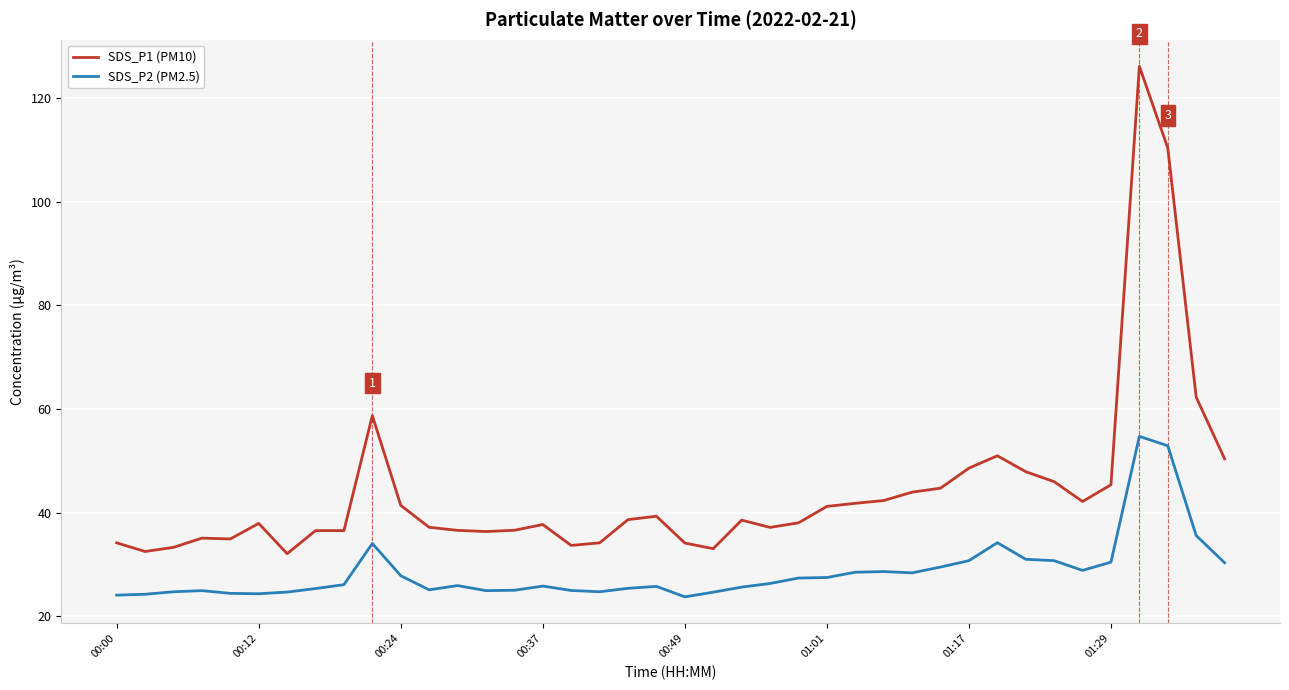

What is the minimum value for SDS_P1 (PM10)?

32.1